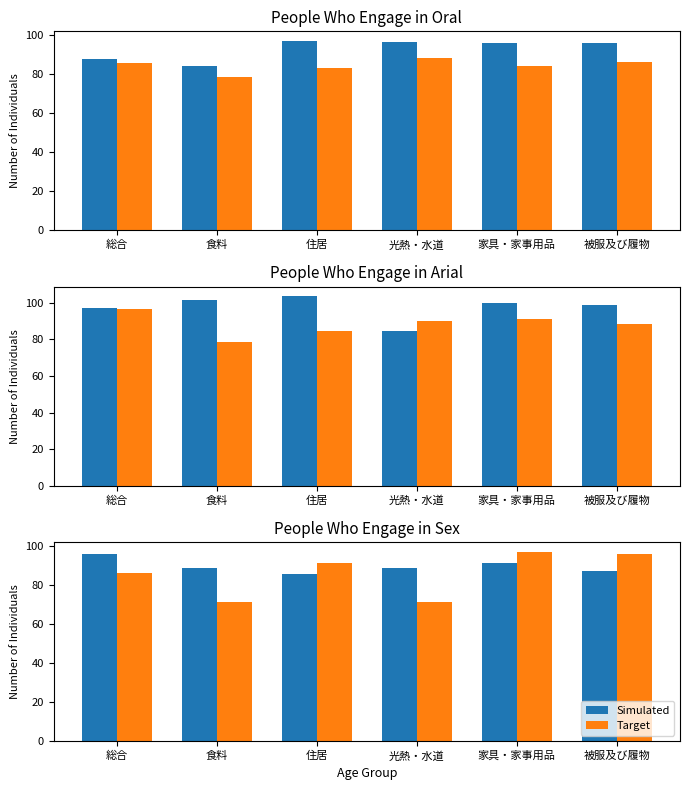

Is it true that Simulated equals 91.5 at 家具・家事用品?

True